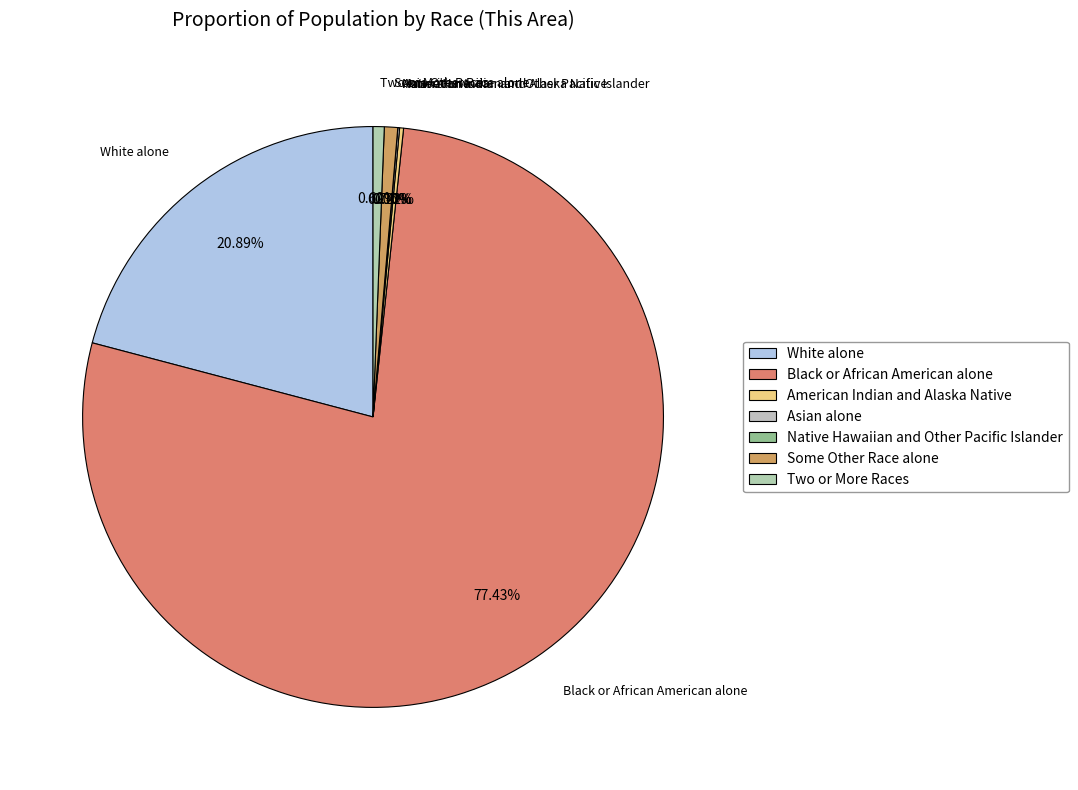

The Black or African American alone slice represents 69% of the pie. True or false?

False